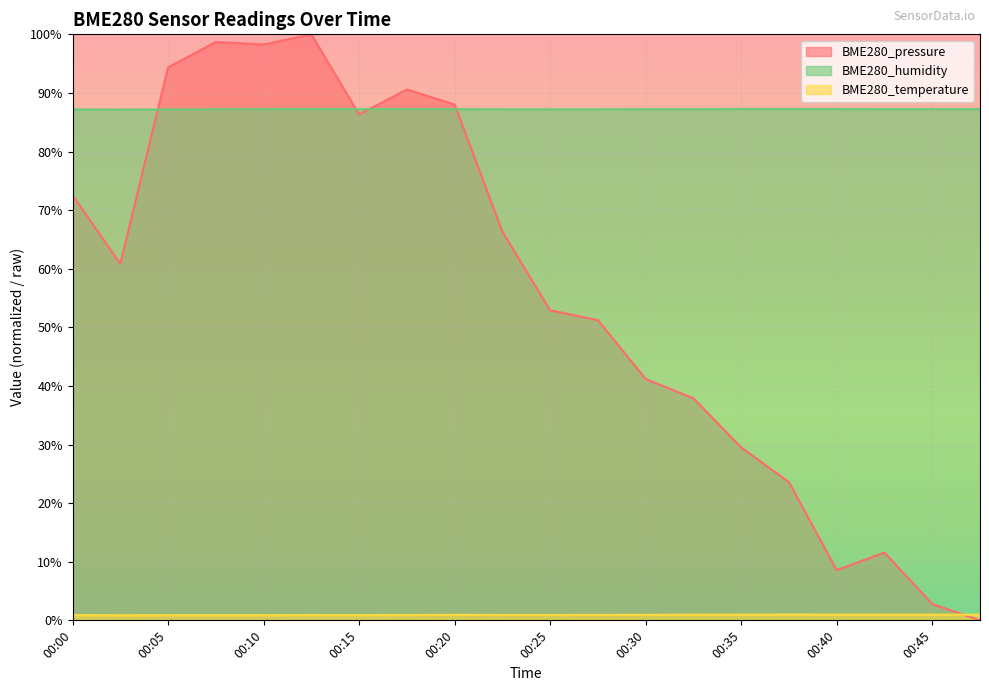

What is the lowest value of the BME280_humidity series?

87.2